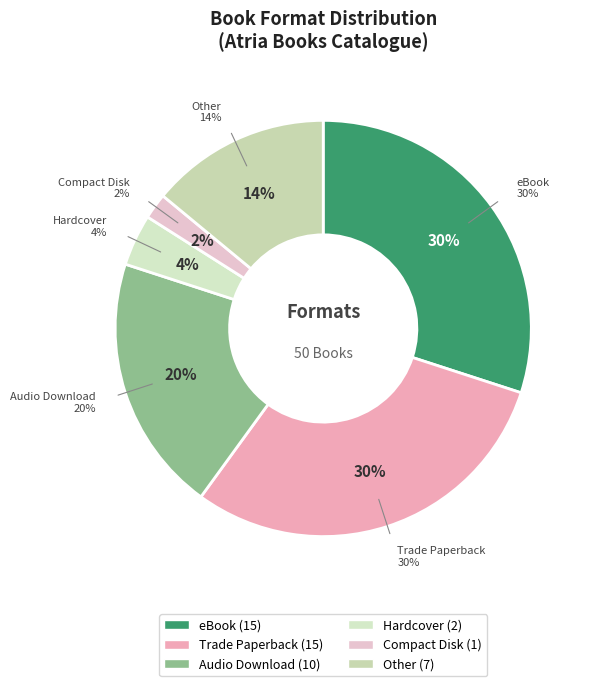

What percentage do eBook and Trade Paperback together represent?

60.0%